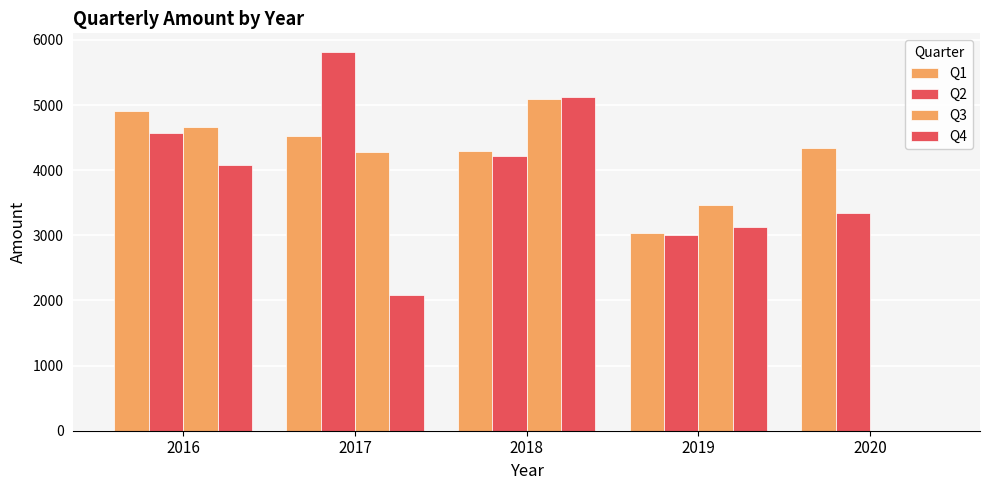

What is the spread (max minus min) of values at 2016?

831.7